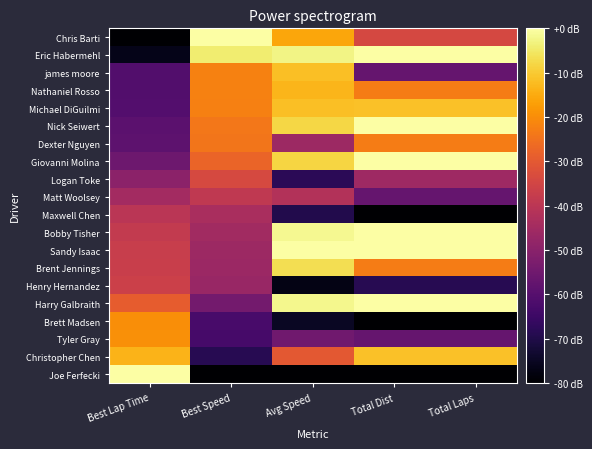

Count the number of categories in the chart.

5